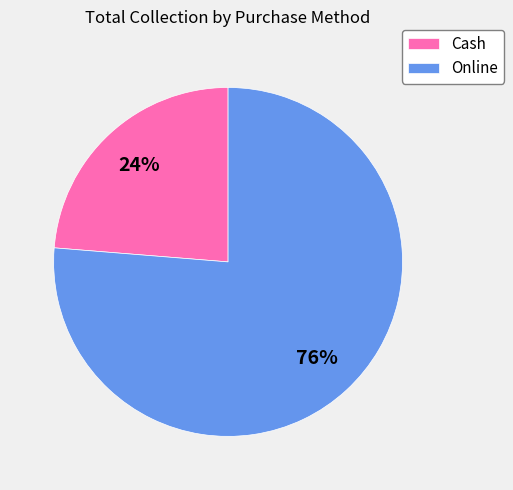

Which has a higher value, Cash or Online?

Online